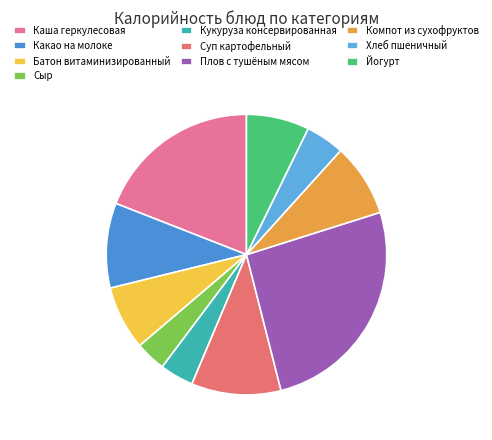

Is it true that Компот из сухофруктов is 1% of the pie?

False